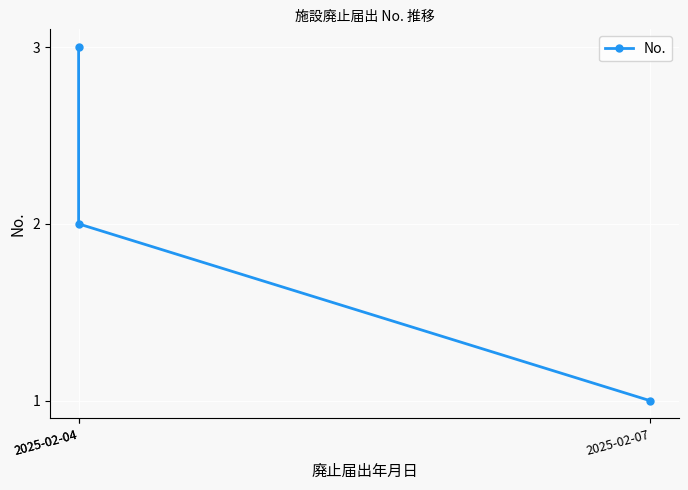

Count the values in the range 1 to 3.

3